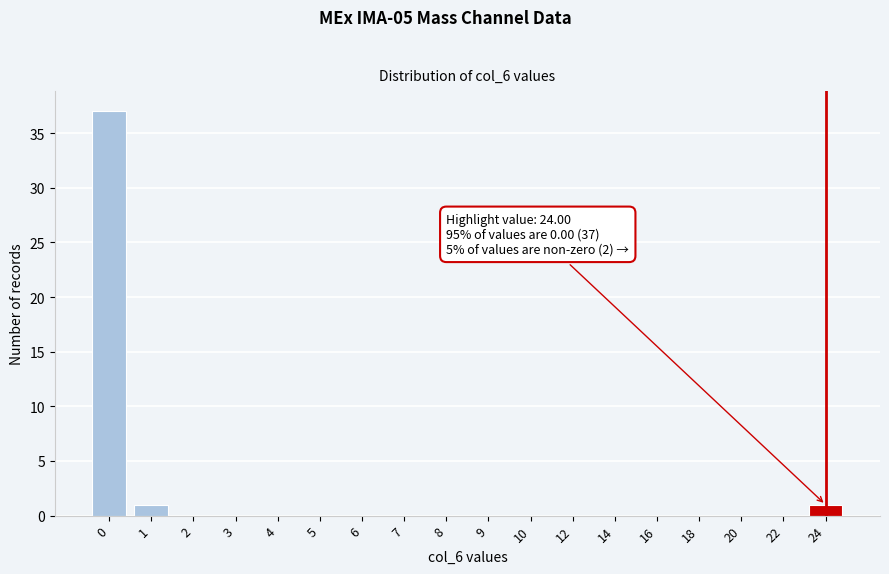

Reading left to right, list all the values displayed in this chart.

0=37	1=1	2=0	3=0	4=0	5=0	6=0	7=0	8=0	9=0	10=0	12=0	14=0	16=0	18=0	20=0	22=0	24=1